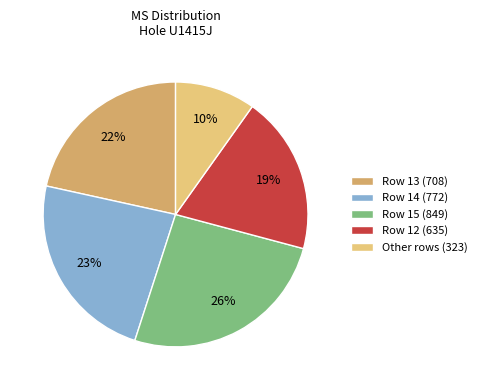

Count the number of slices in the pie.

5